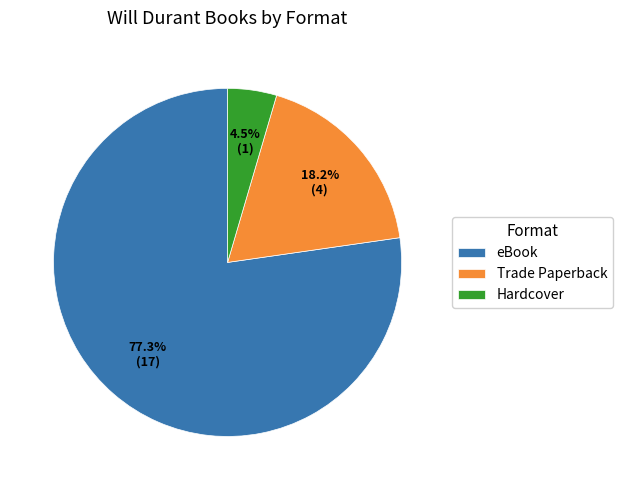

Count the number of slices in the pie.

3